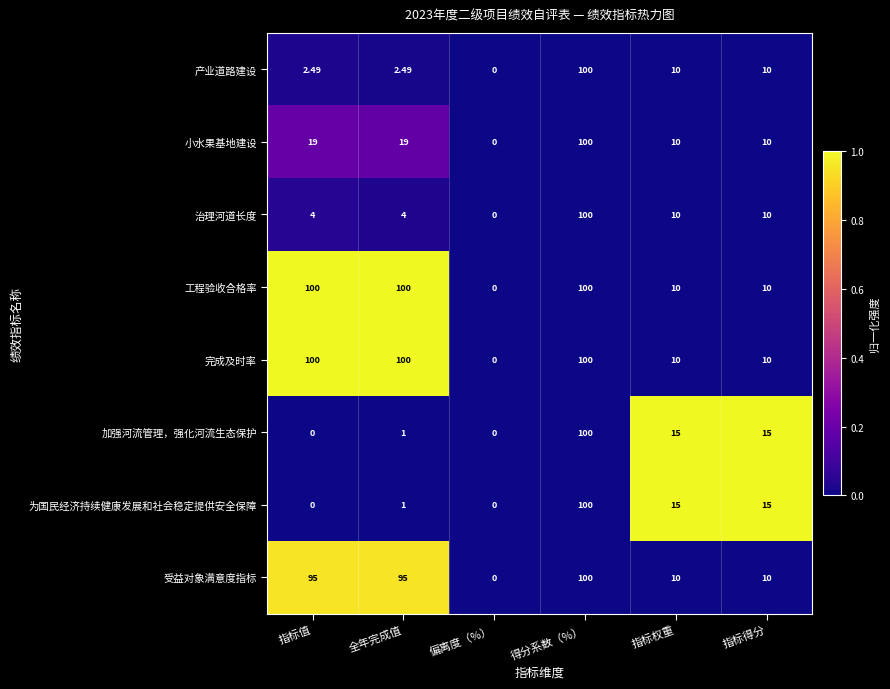

Where does the 产业道路建设 series first go above 10?

得分系数（%）